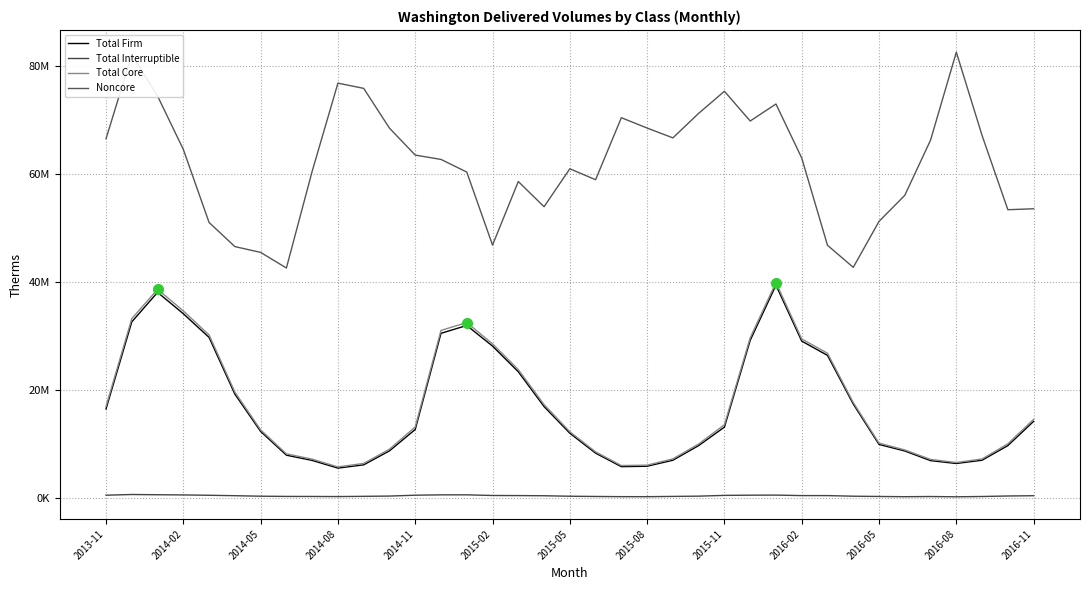

In Total Core, how many points are higher than both neighbors (excluding endpoints)?

3